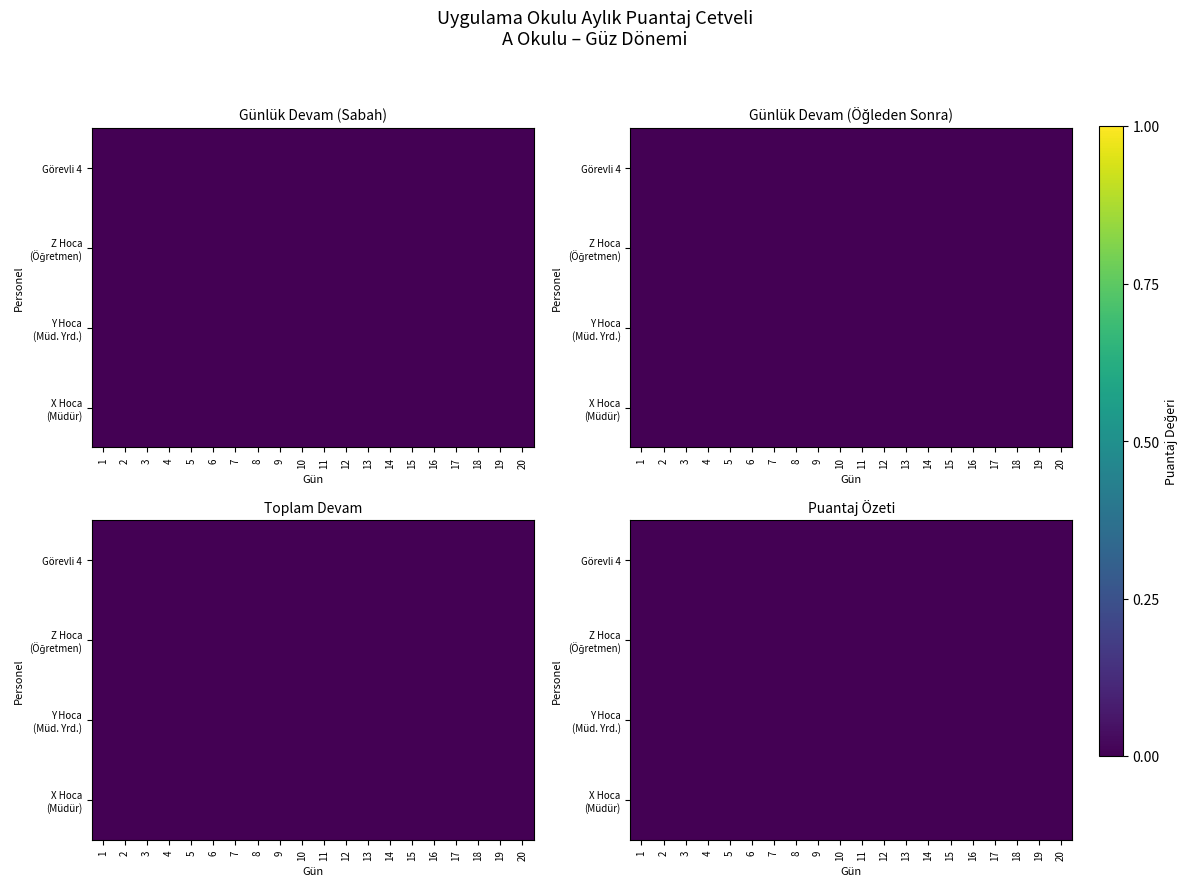

How many series are shown in this chart?

4